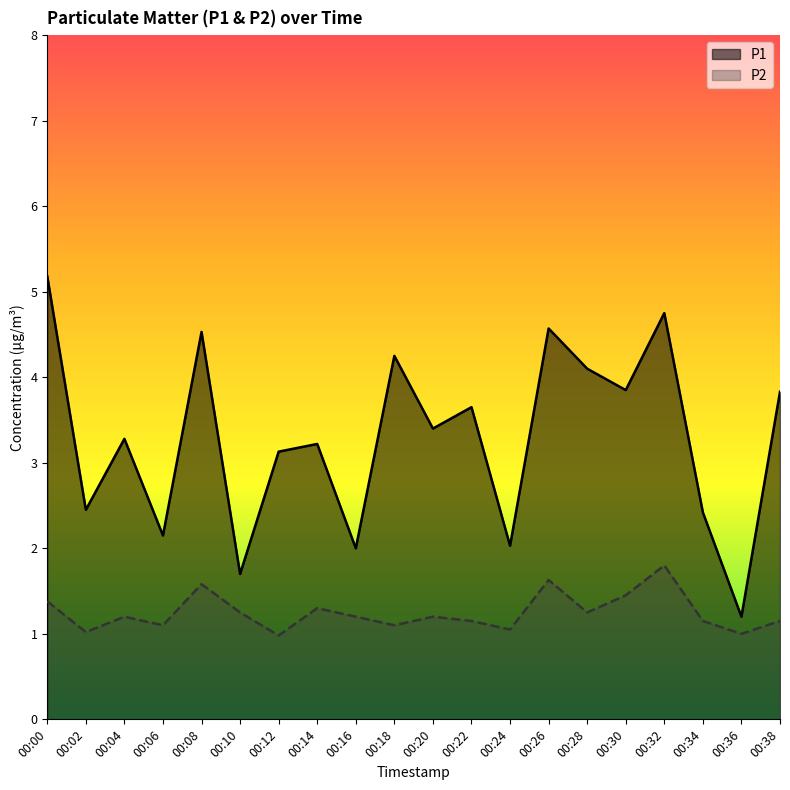

Is the value of P1 at 00:34 greater than the value of P2 at 00:02?

Yes